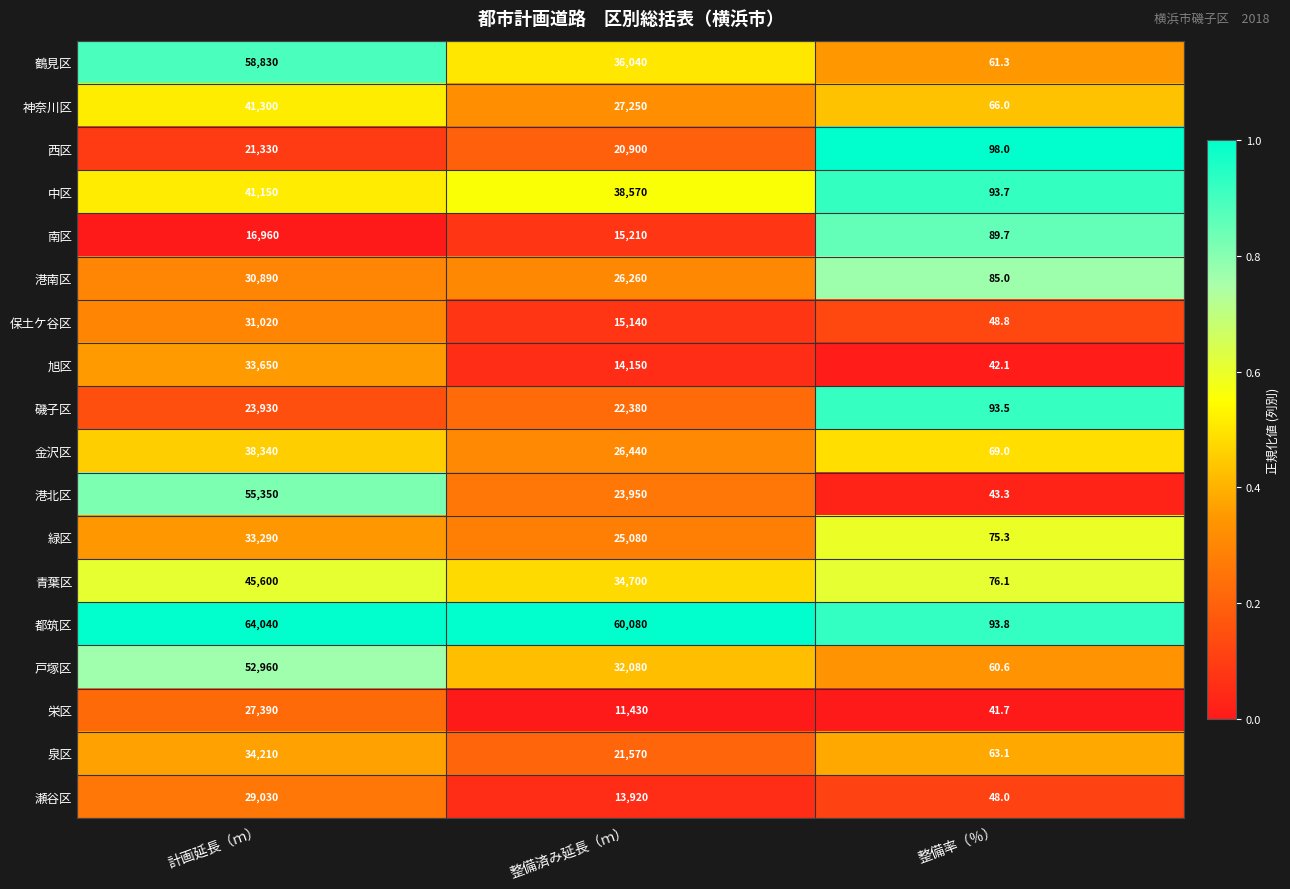

True or false: 戸塚区 has a value of 12133.6 at 計画延長（ｍ）.

False